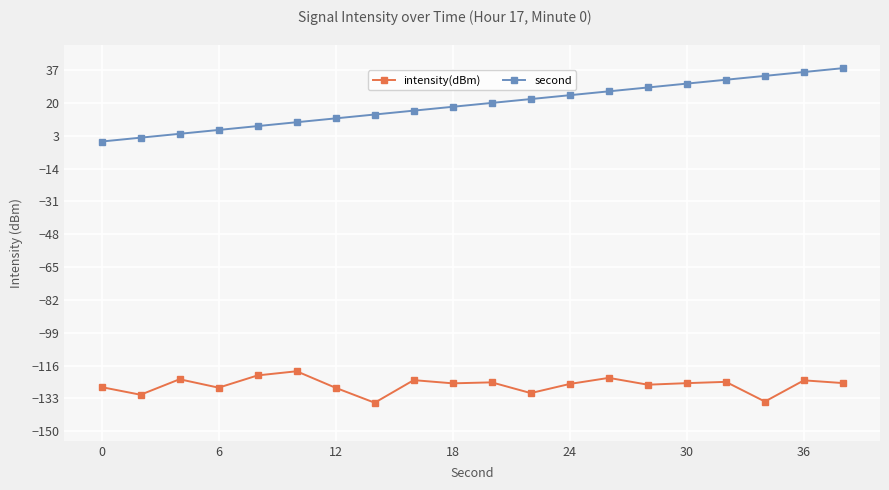

Does the chart have visible grid lines?

Yes